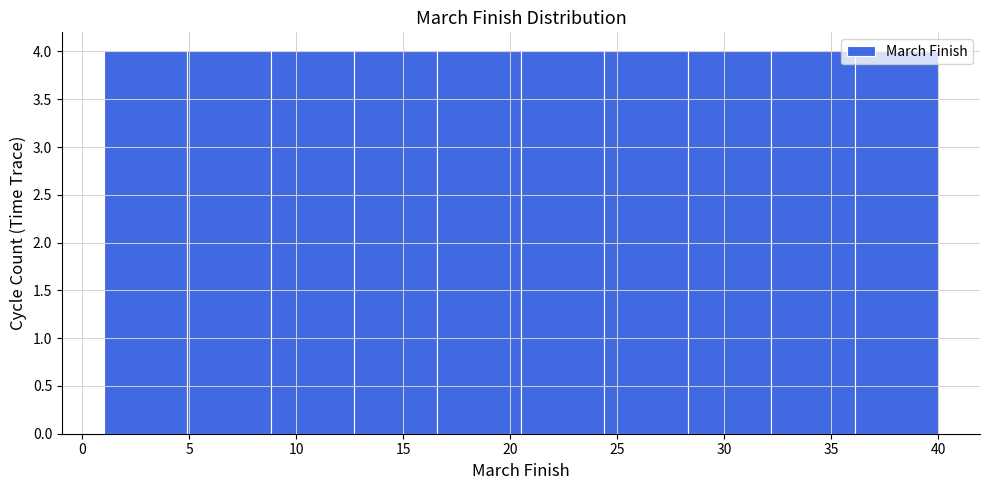

Reading left to right, list every bar in this chart as the range it spans on the x-axis followed by its height. Neither the bar edges nor the heights are printed on the chart, so give them approximately, as read against the axes.

1.0 to 4.9: 4
4.9 to 8.8: 4
8.8 to 12.7: 4
12.7 to 16.6: 4
16.6 to 20.5: 4
20.5 to 24.4: 4
24.4 to 28.3: 4
28.3 to 32.2: 4
32.2 to 36.1: 4
36.1 to 40.0: 4